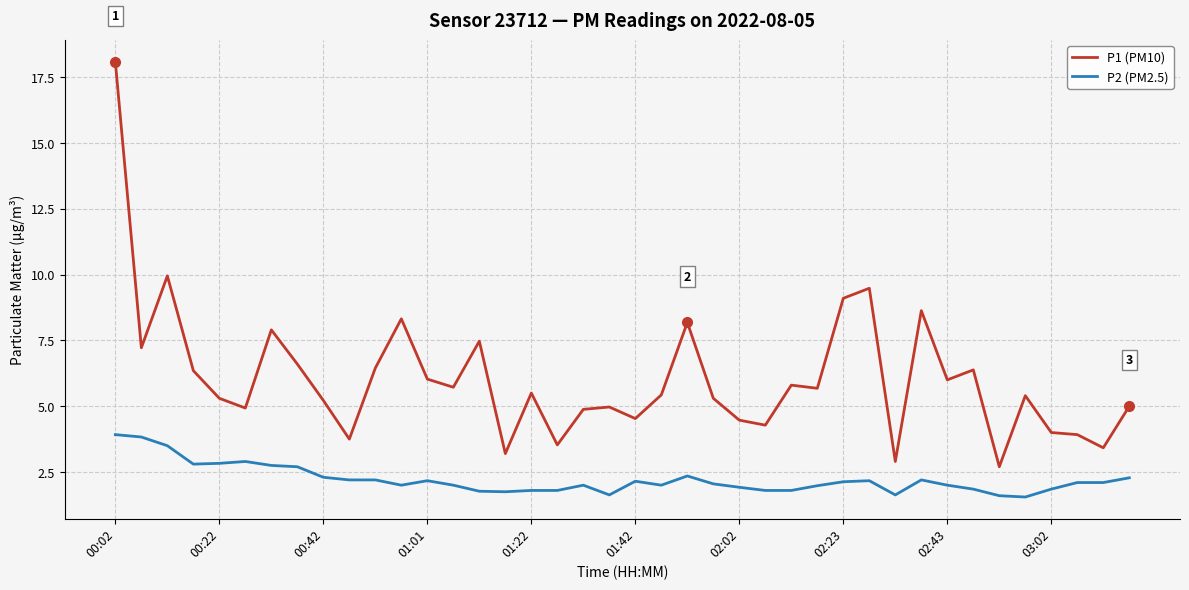

What is the difference between the maximum and minimum values in the P1 (PM10) series?

15.4